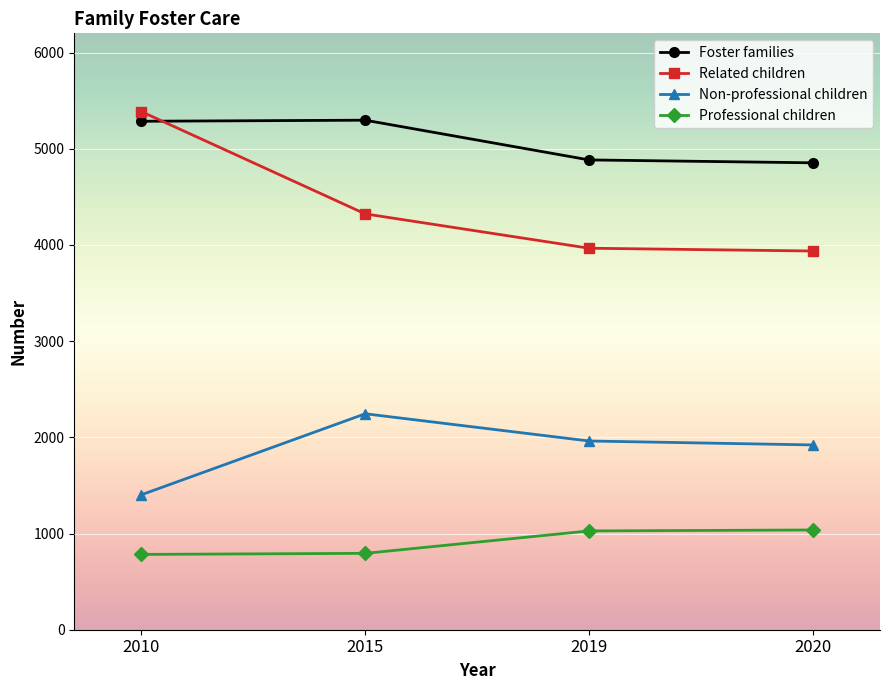

What is the value of the Non-professional children point at the 3rd from the left?

1962